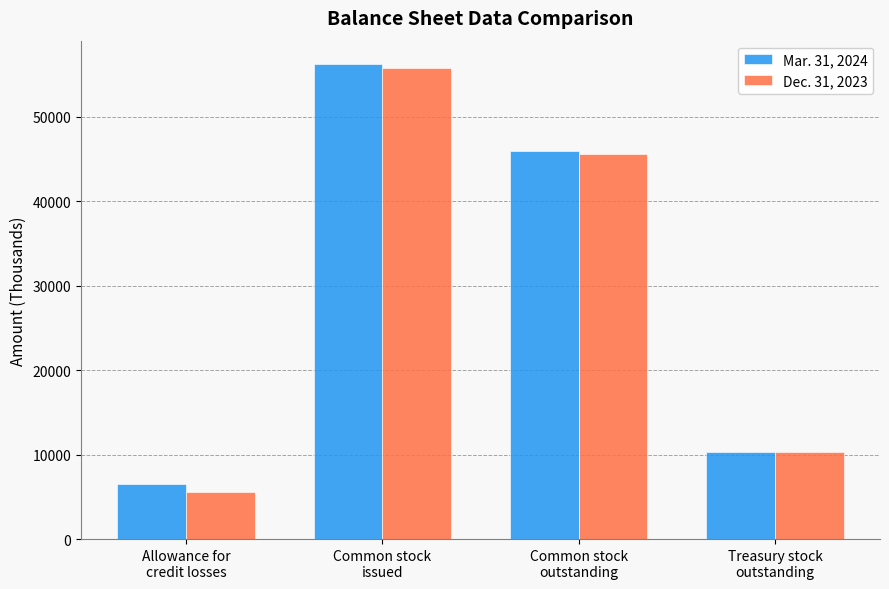

List the series in order of their overall mean, highest first.

Mar. 31, 2024, Dec. 31, 2023